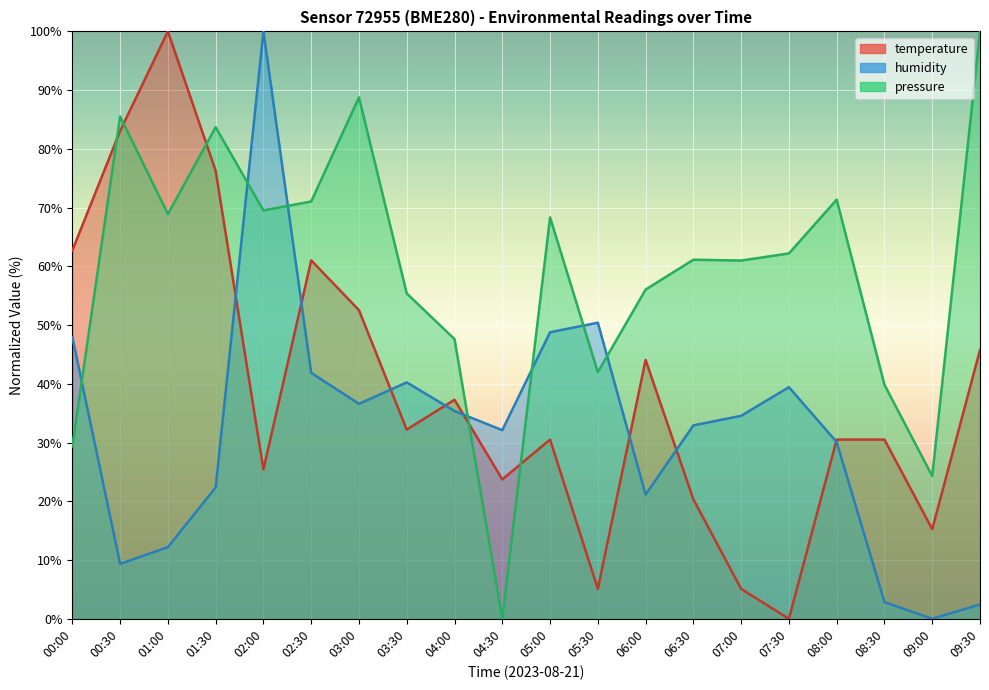

How many interior local valleys does the temperature series have?

6